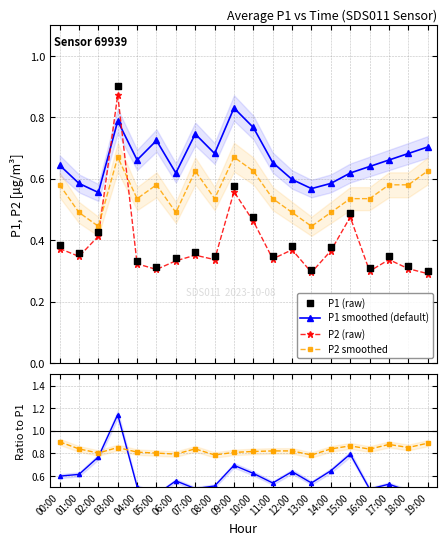

Which series reaches the minimum Y coordinate?

P2 (raw)